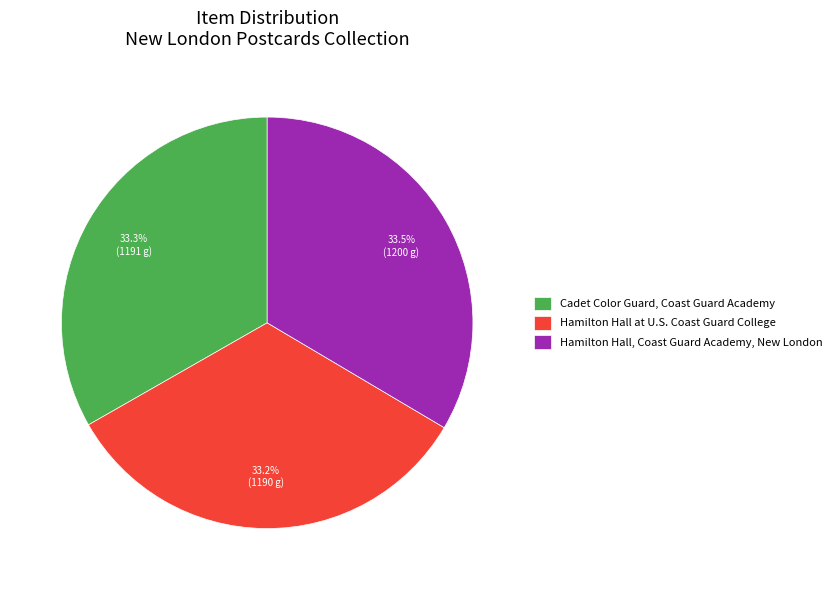

Rank the categories by value from highest to lowest.

Hamilton Hall, Coast Guard Academy, New London, Cadet Color Guard, Coast Guard Academy, Hamilton Hall at U.S. Coast Guard College